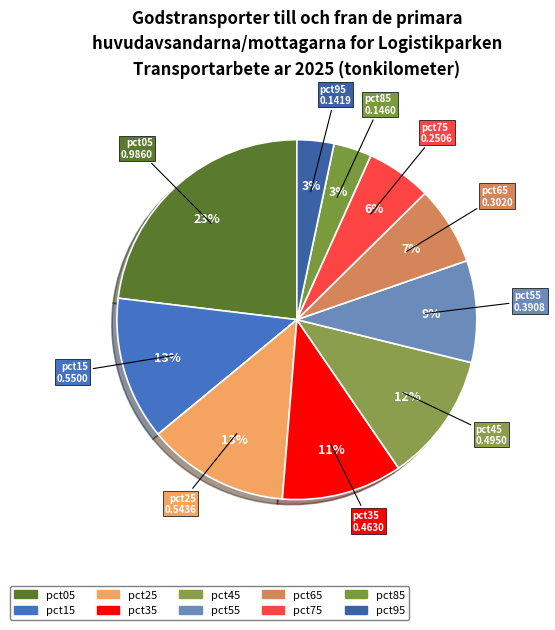

Rank the categories by value from highest to lowest.

pct05, pct15, pct25, pct45, pct35, pct55, pct65, pct75, pct85, pct95